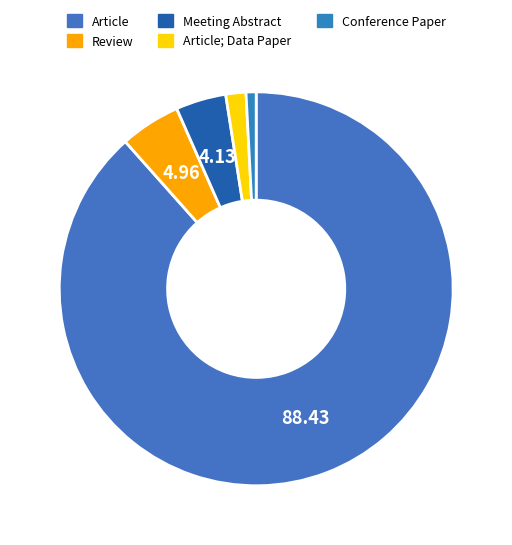

How many slices are in this pie chart?

5